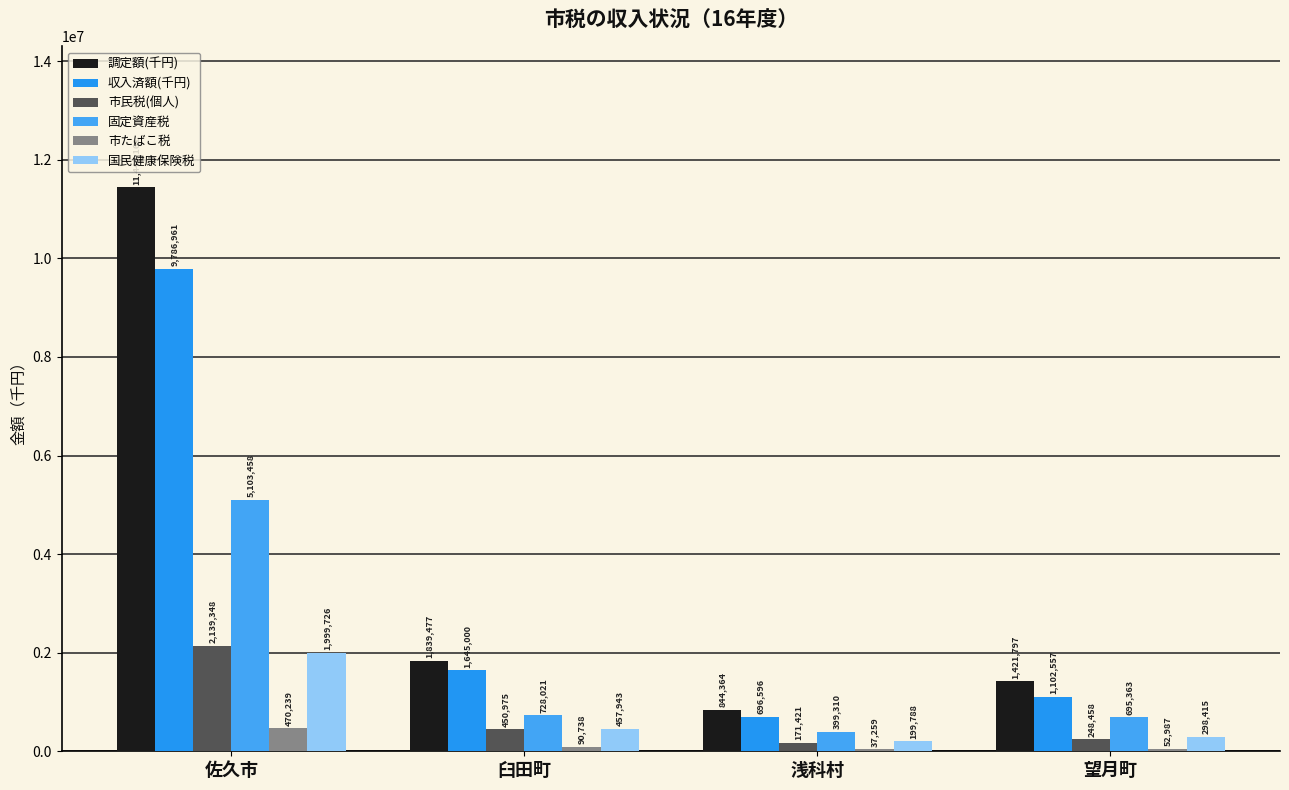

True or false: 固定資産税 has a value of 5103458 at 佐久市.

True